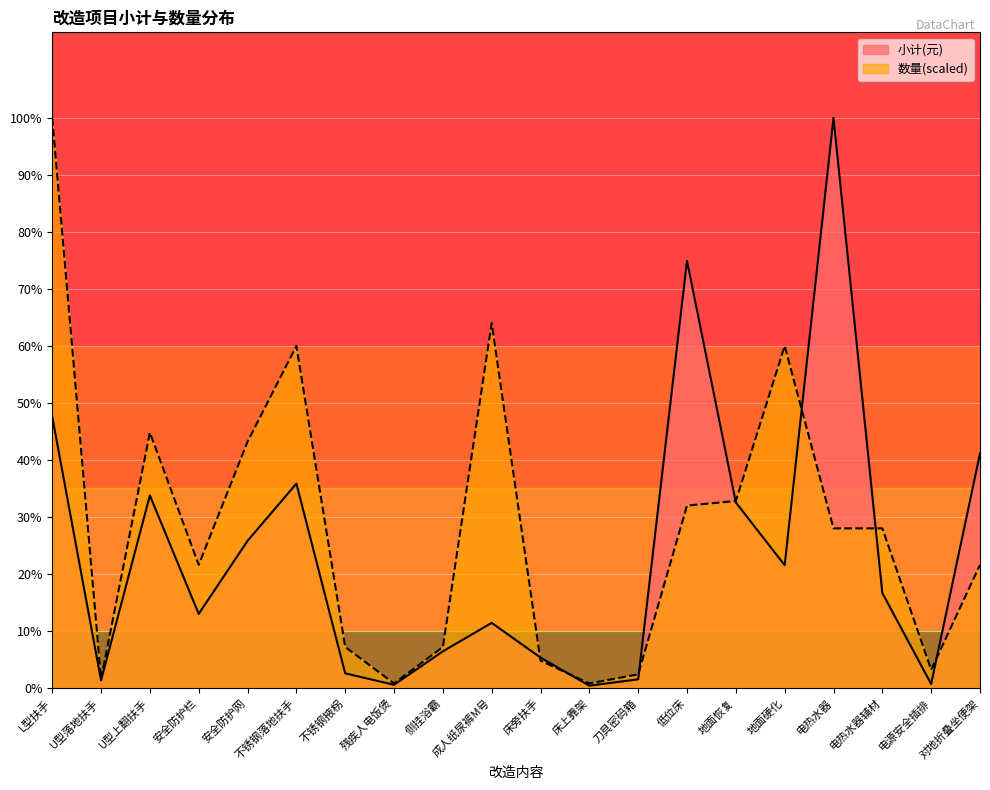

What is the maximum value shown in the chart?

63000